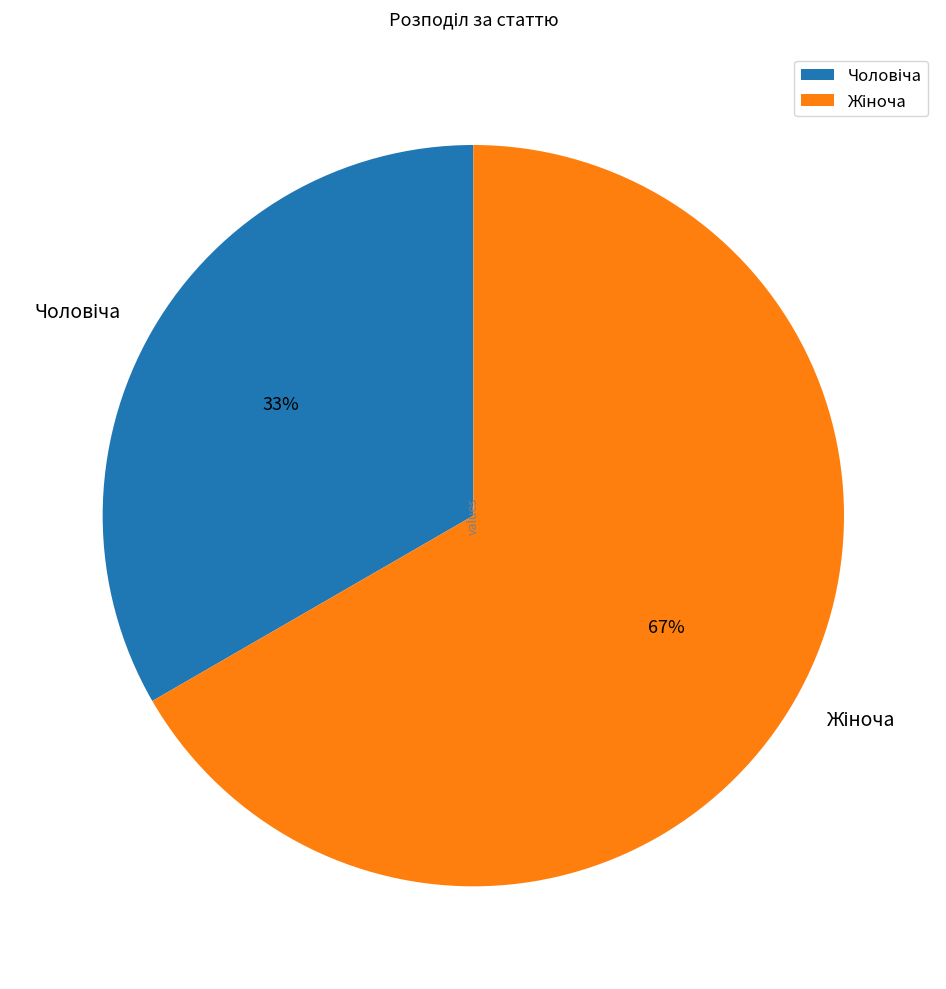

To the nearest percent, what is the average slice percentage?

50%